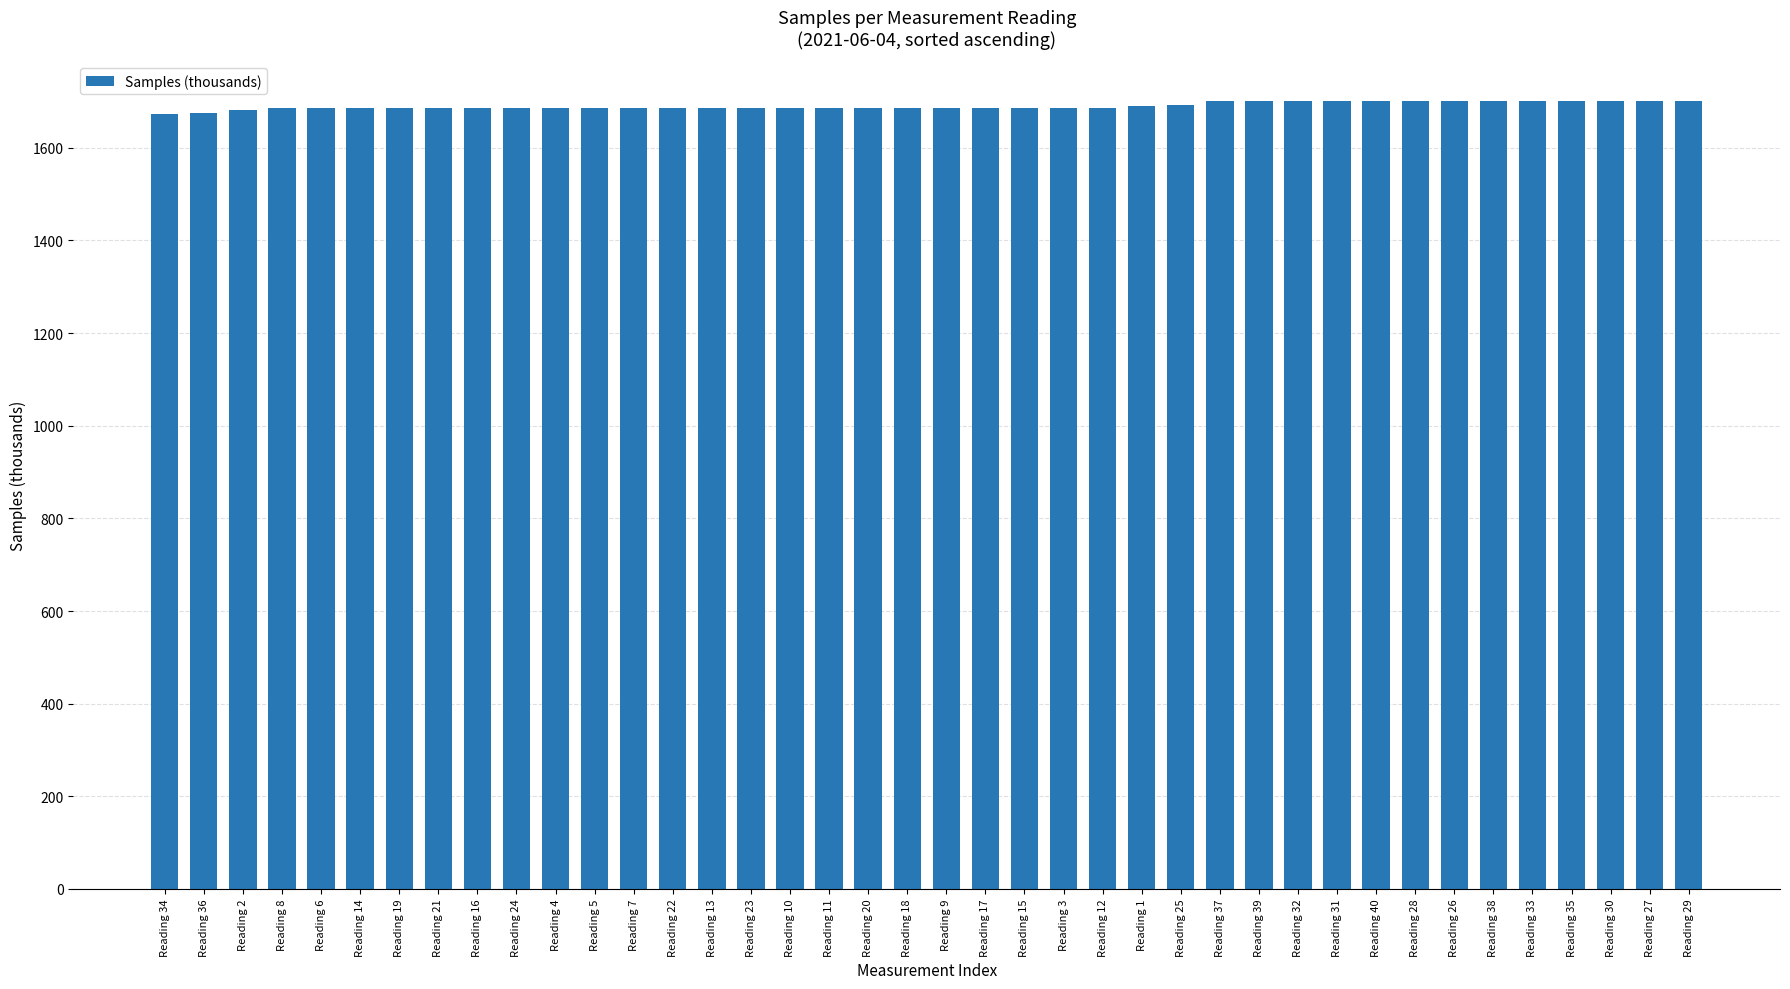

What is the change in value from Reading 2 to Reading 29?

+19.3